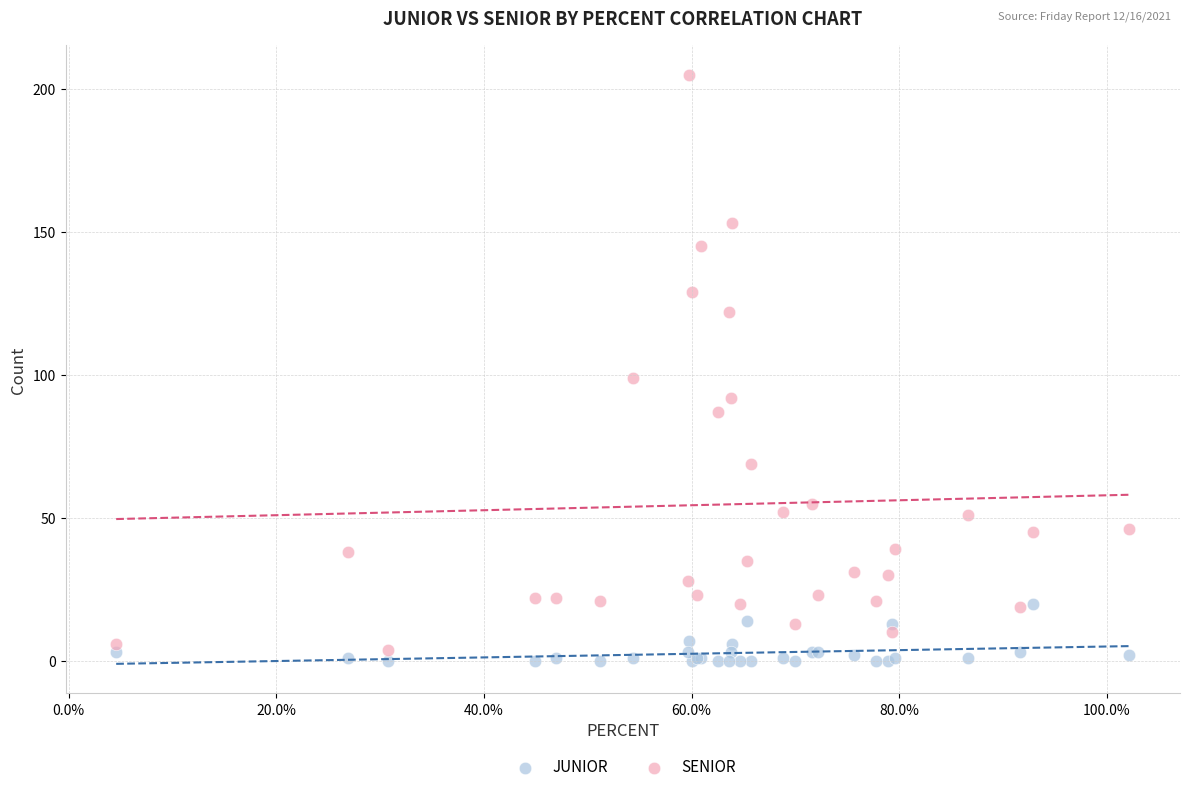

In the SENIOR series, what Y value is closest to 104?

99